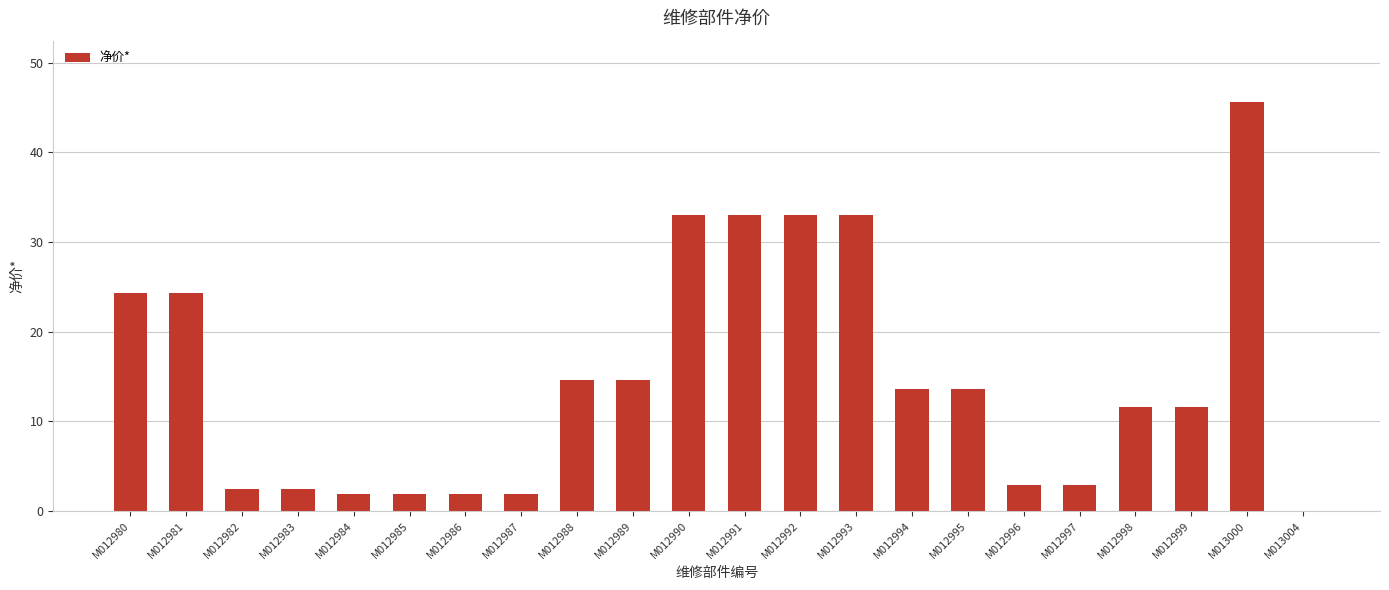

Is it true that the value at M013004 is -30.4?

False